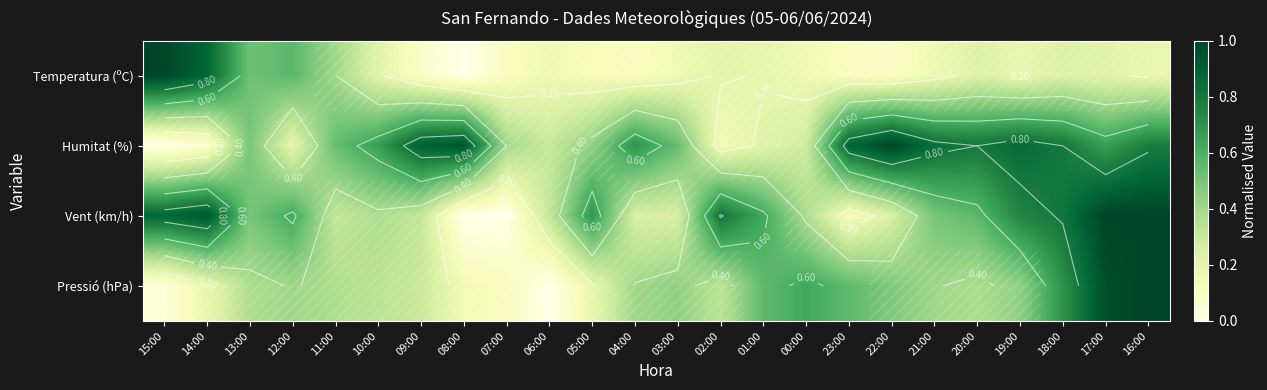

The Temperatura (ºC) series shows 0.1 at 02:00. True or false?

False